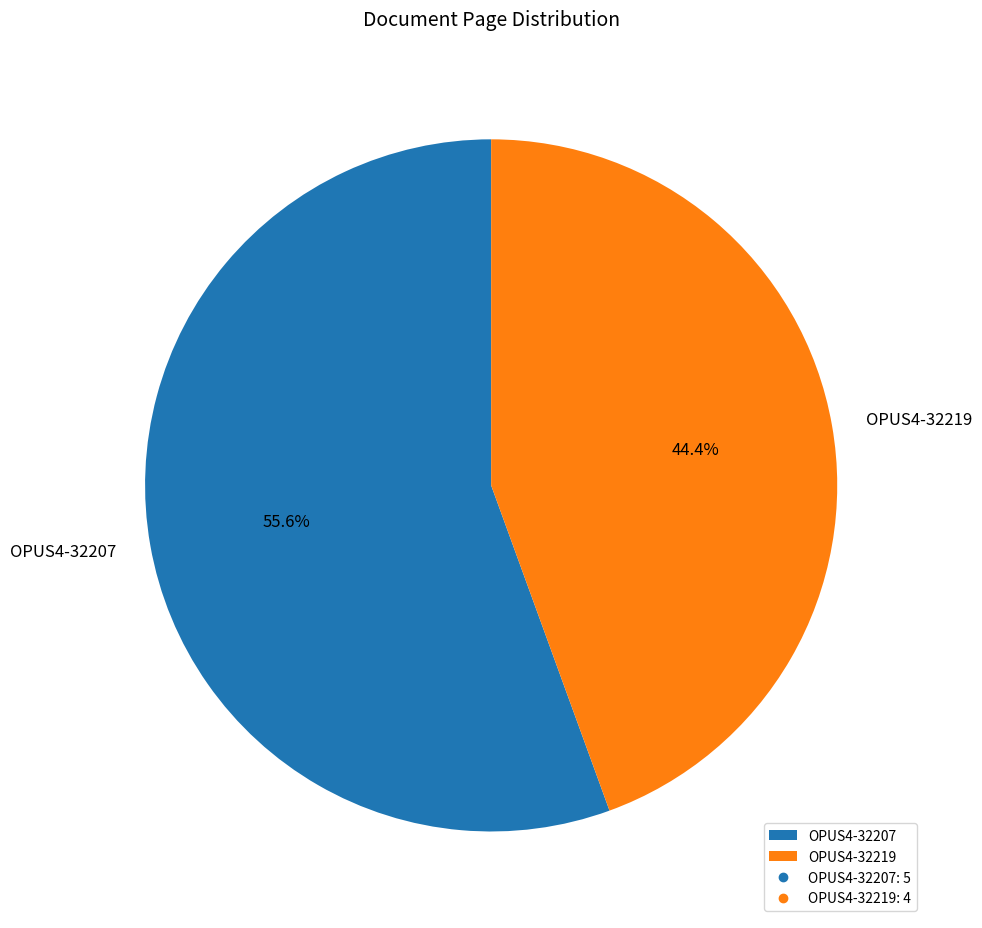

Is it true that OPUS4-32219 is 37% of the pie?

False